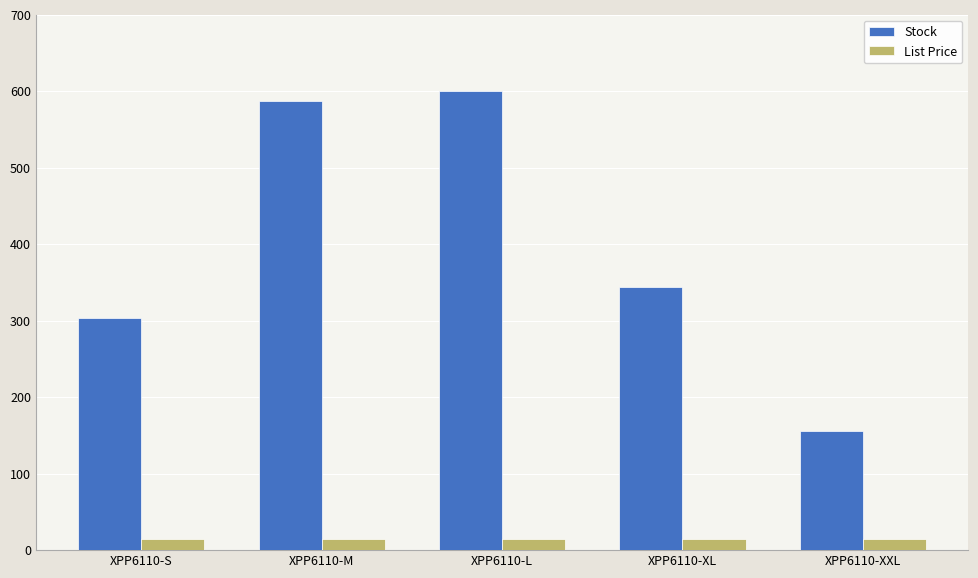

The List Price series shows 14.9 at XPP6110-XXL. True or false?

True